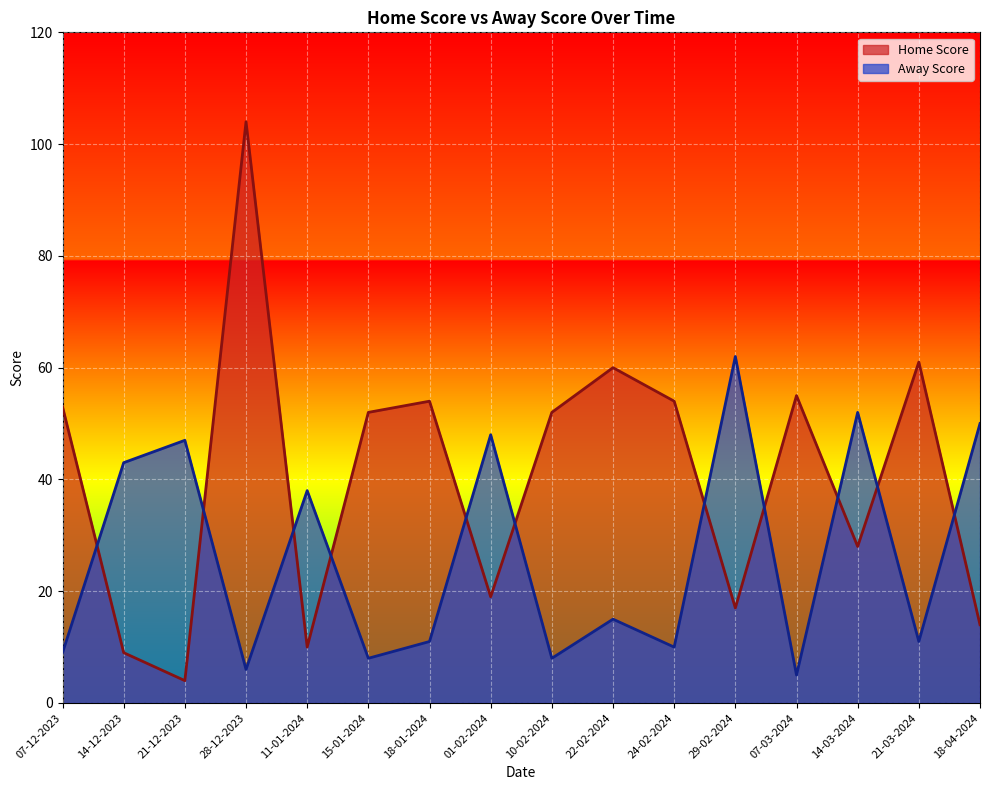

At how many categories does at least one series exceed 47?

13